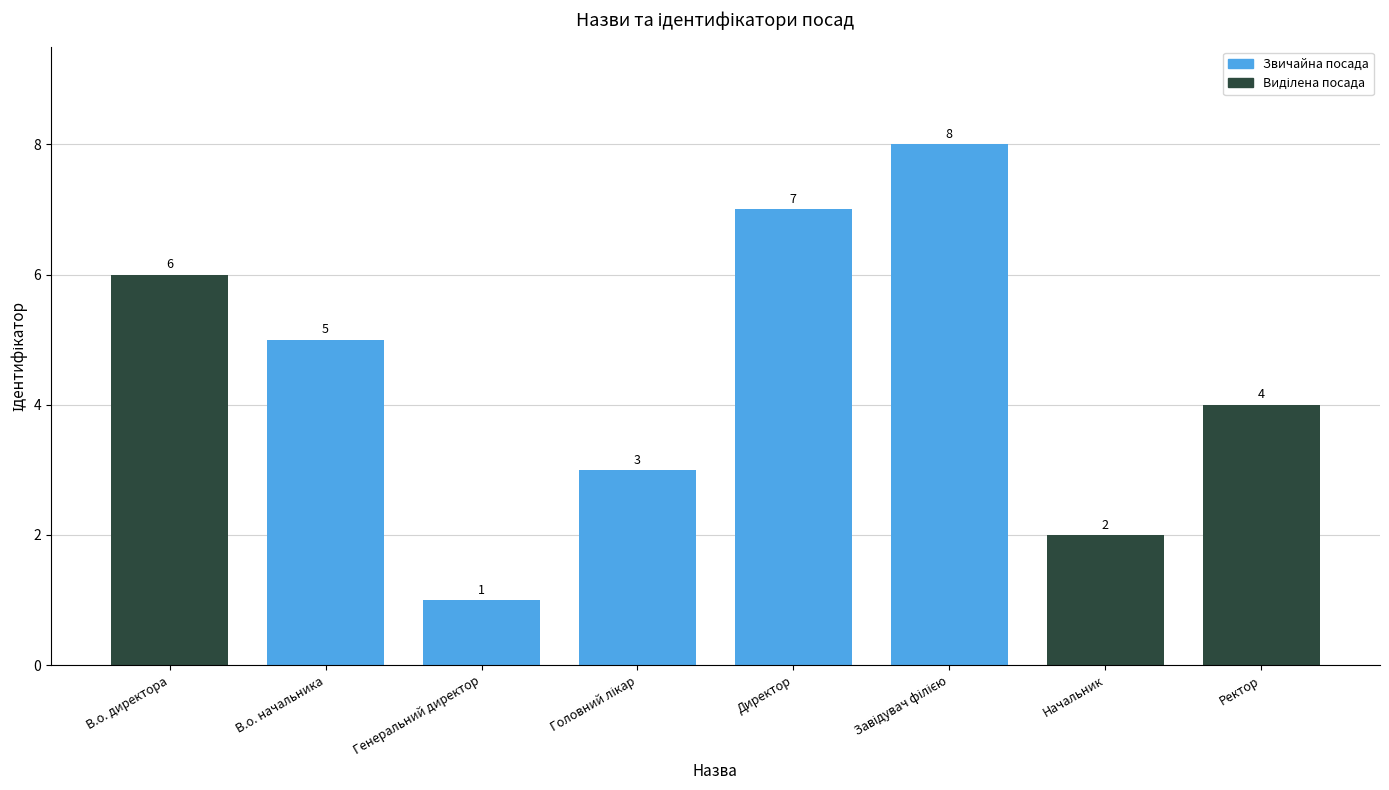

How many distinct data groups are displayed?

1